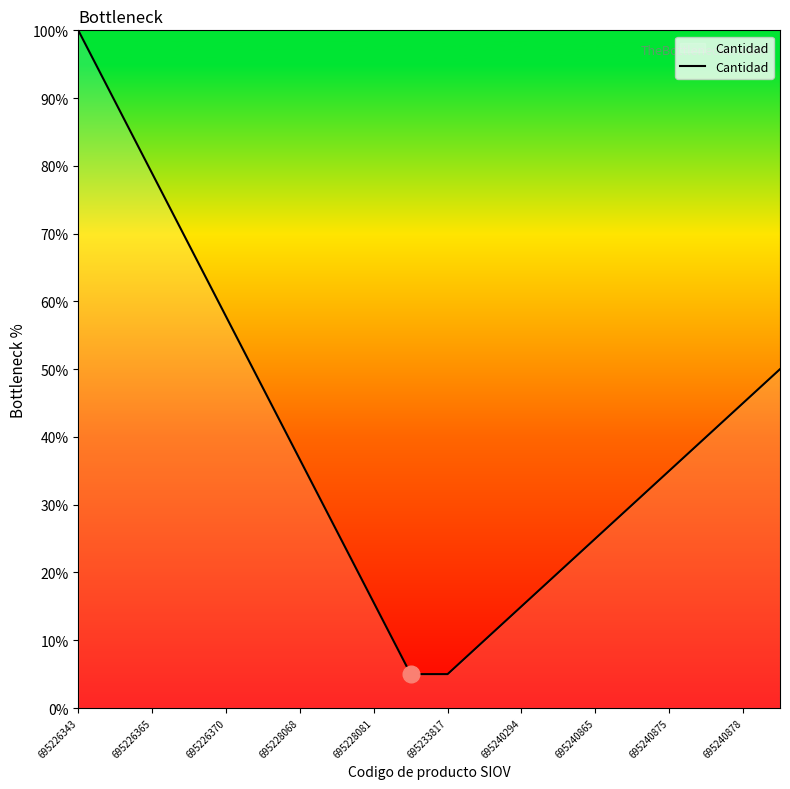

What is the difference between the maximum and minimum values?

95.0